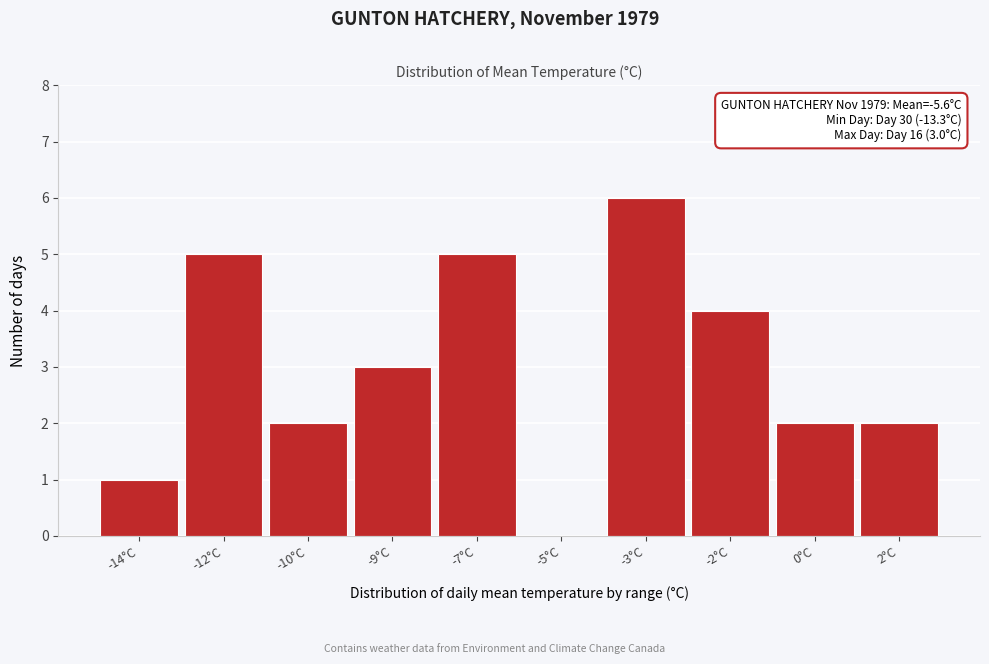

Reading left to right, extract all data points from this chart.

-14°C=1	-12°C=5	-10°C=2	-9°C=3	-7°C=5	-5°C=0	-3°C=6	-2°C=4	0°C=2	2°C=2